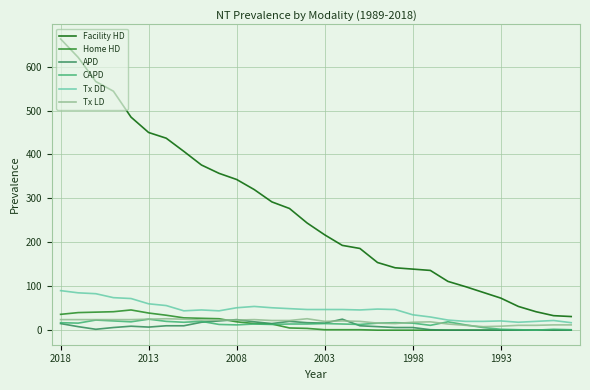

Which series has the largest range (max minus min)?

Facility HD